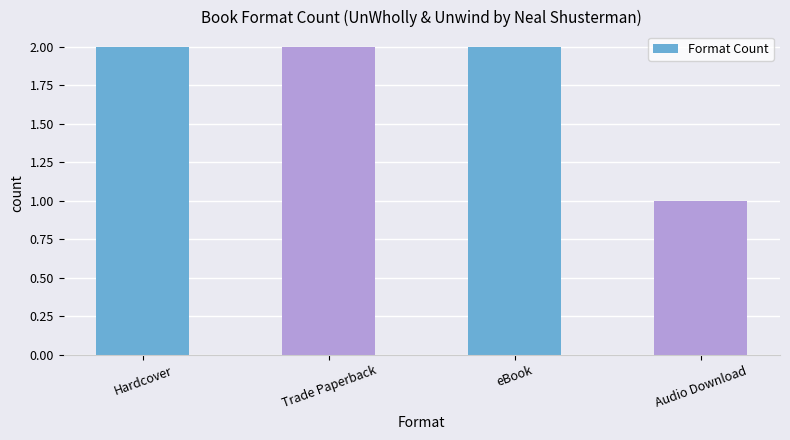

Reading left to right, list all the values displayed in this chart.

2	2	2	1